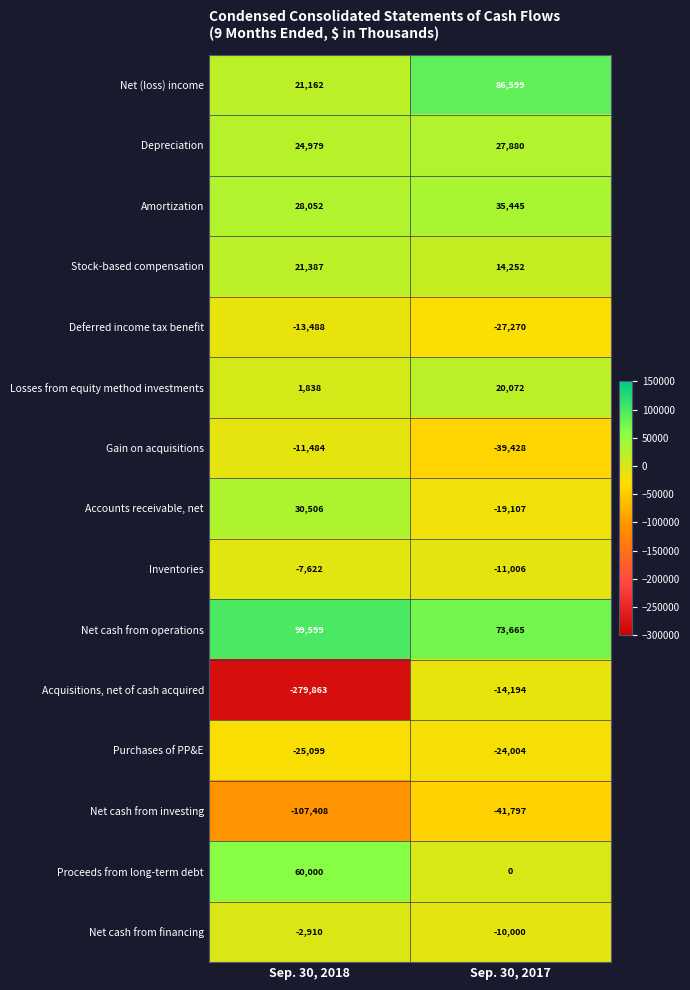

At which category is the sum across all series the highest?

Sep. 30, 2017